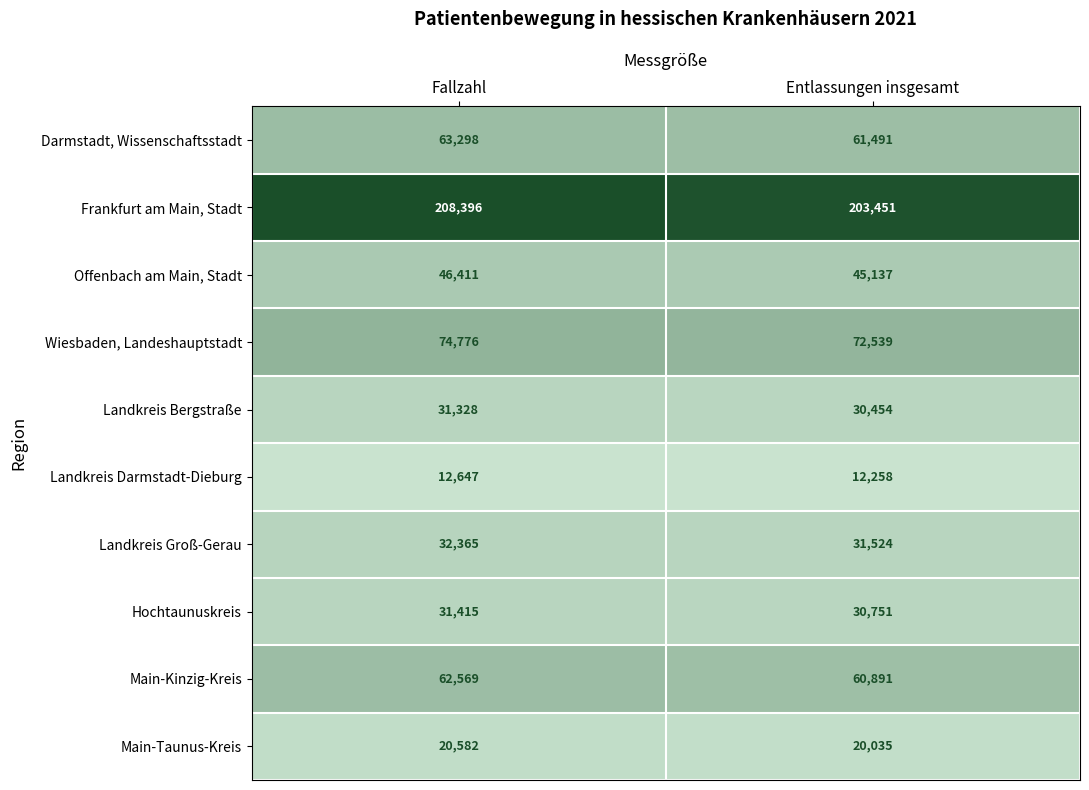

Reading left to right, transcribe all the data shown in this chart.

Darmstadt, Wissenschaftsstadt: Fallzahl=63298	Entlassungen insgesamt=61491
Frankfurt am Main, Stadt: Fallzahl=208396	Entlassungen insgesamt=203451
Offenbach am Main, Stadt: Fallzahl=46411	Entlassungen insgesamt=45137
Wiesbaden, Landeshauptstadt: Fallzahl=74776	Entlassungen insgesamt=72539
Landkreis Bergstraße: Fallzahl=31328	Entlassungen insgesamt=30454
Landkreis Darmstadt-Dieburg: Fallzahl=12647	Entlassungen insgesamt=12258
Landkreis Groß-Gerau: Fallzahl=32365	Entlassungen insgesamt=31524
Hochtaunuskreis: Fallzahl=31415	Entlassungen insgesamt=30751
Main-Kinzig-Kreis: Fallzahl=62569	Entlassungen insgesamt=60891
Main-Taunus-Kreis: Fallzahl=20582	Entlassungen insgesamt=20035